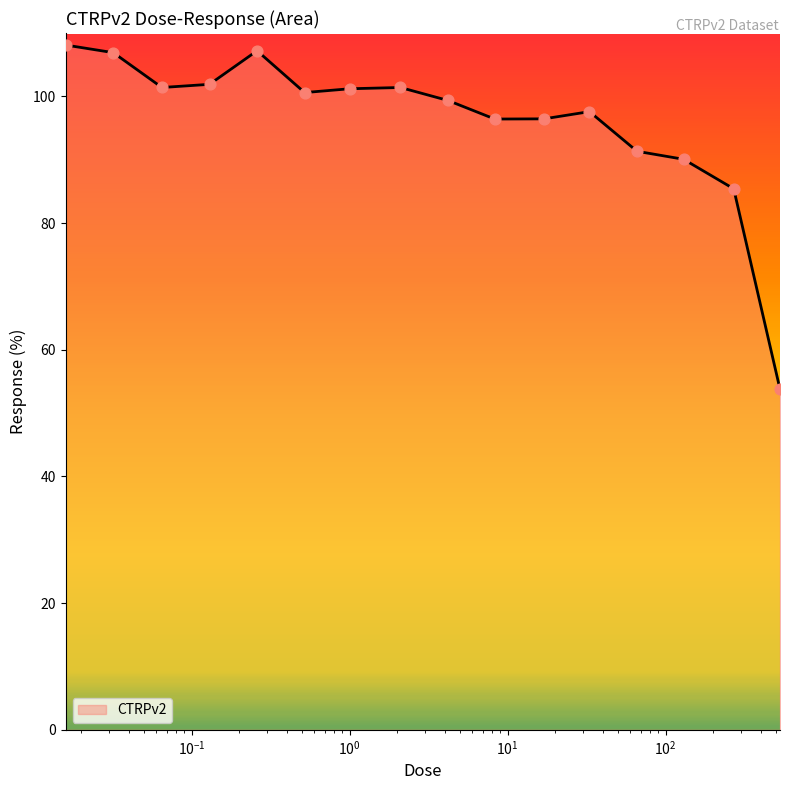

What is the difference between the maximum and minimum values?

54.3